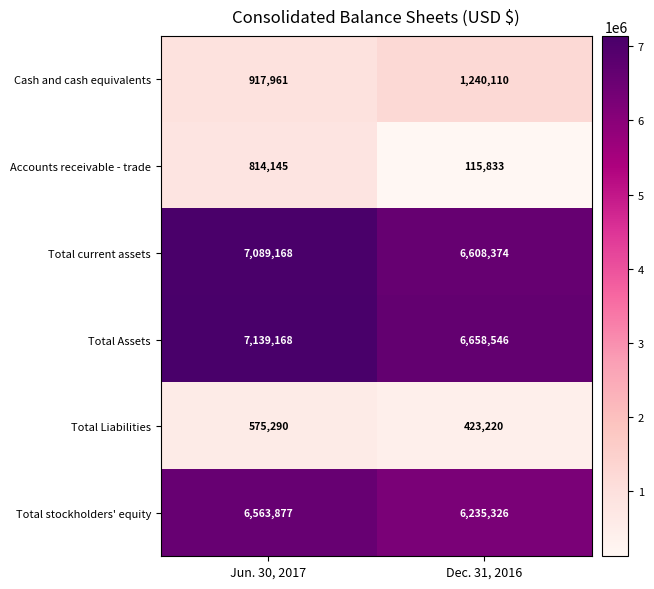

Which series has the largest total across all categories?

Total Assets